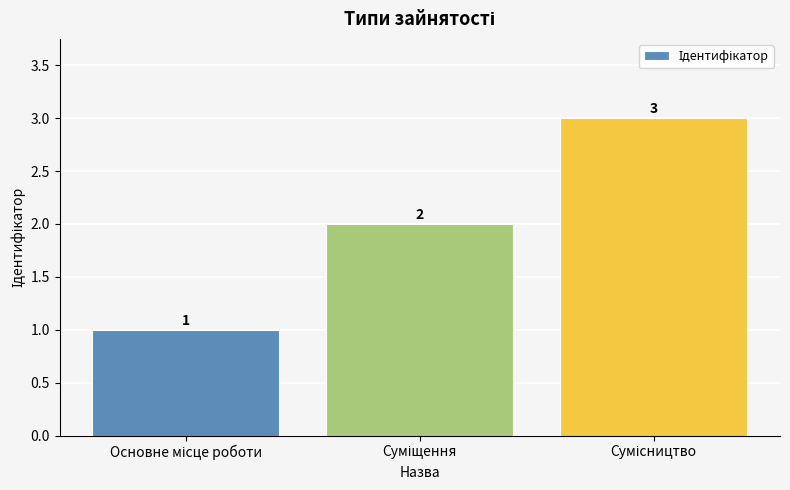

What is the value of the 1st bar from the left?

1